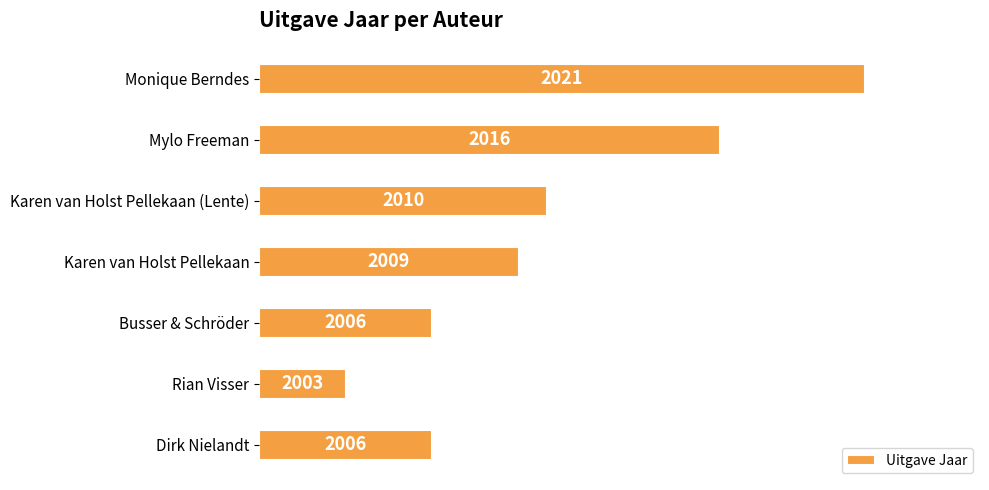

How many bars are there in total?

7